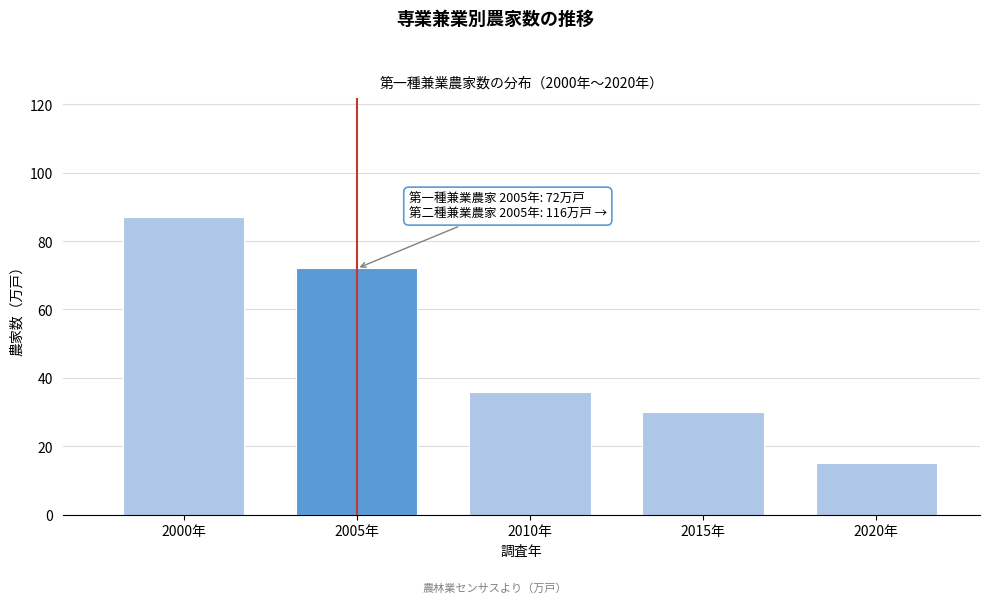

Reading right to left, transcribe all the data shown in this chart.

15	30	36	72	87